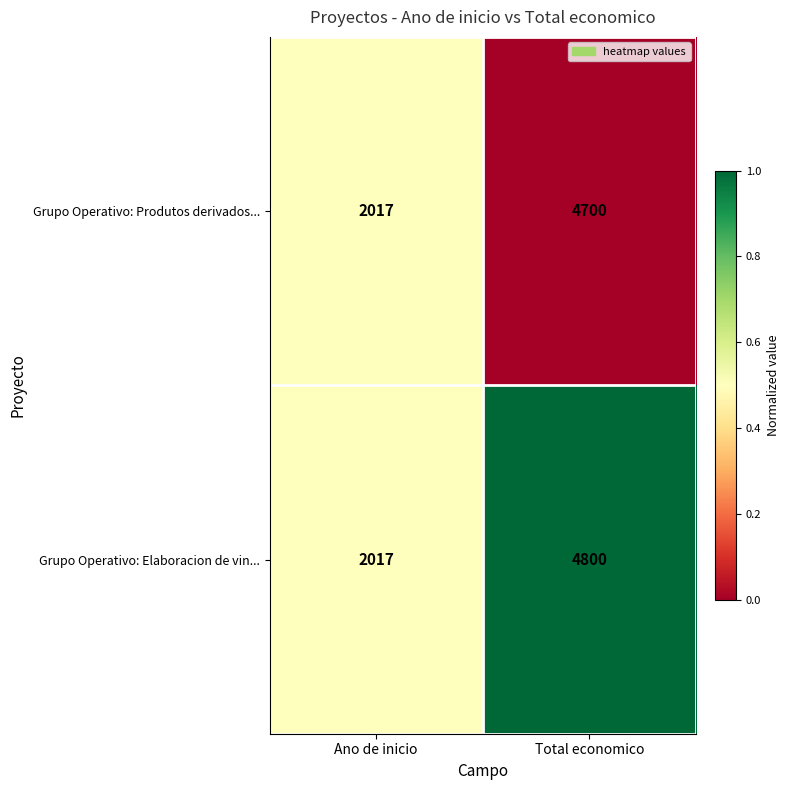

Which category has the lowest value across all series?

Ano de inicio